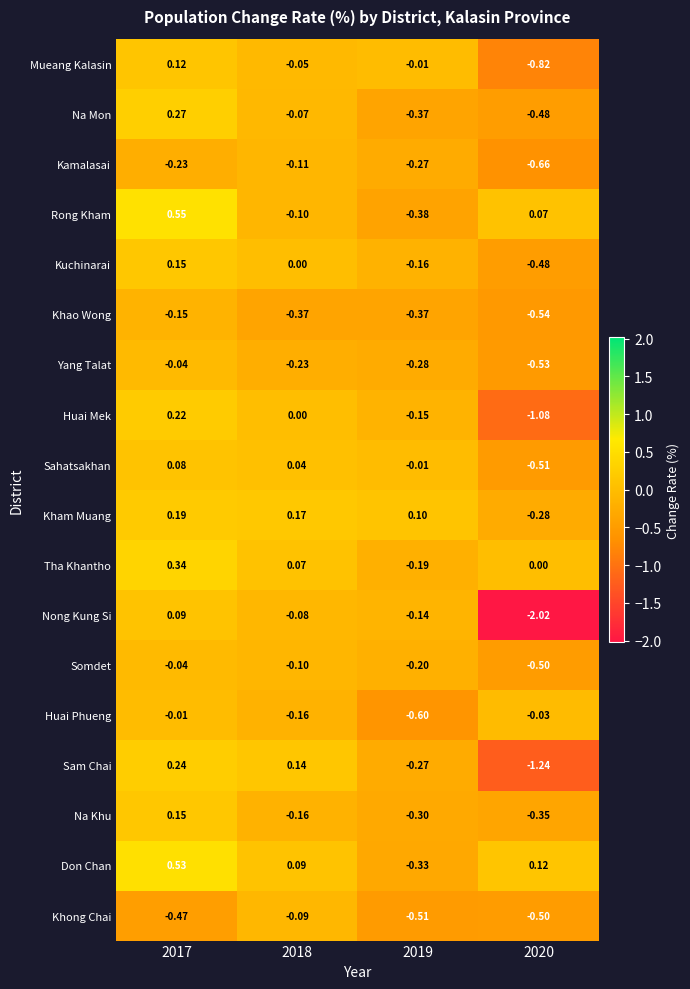

Between 2017 and 2019, which series saw the biggest shift?

Rong Kham